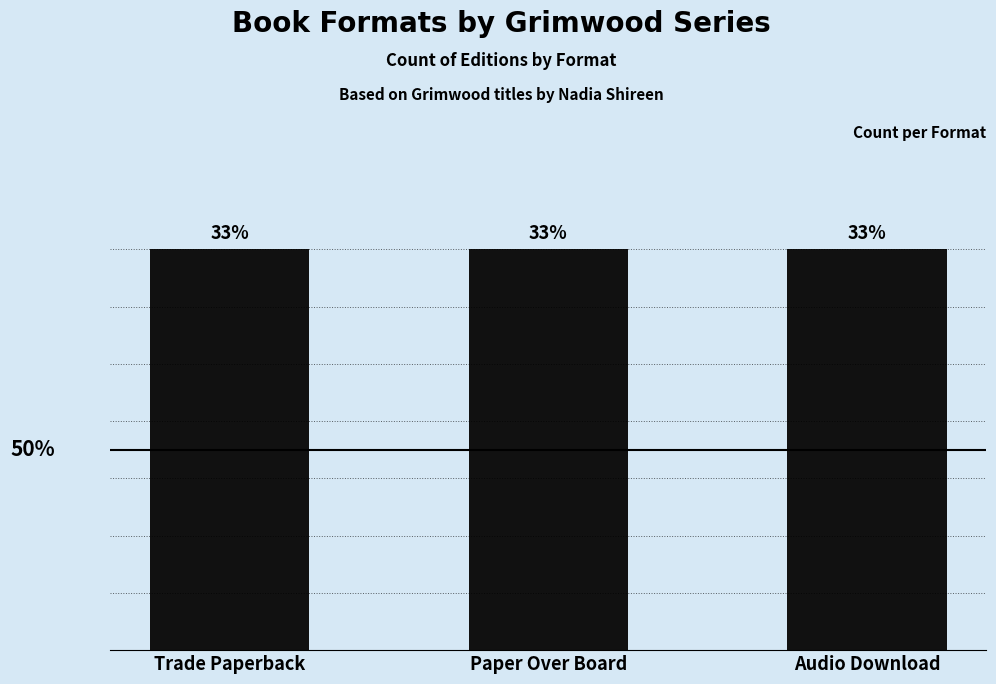

At which category does the chart reach its peak across all series?

Trade Paperback